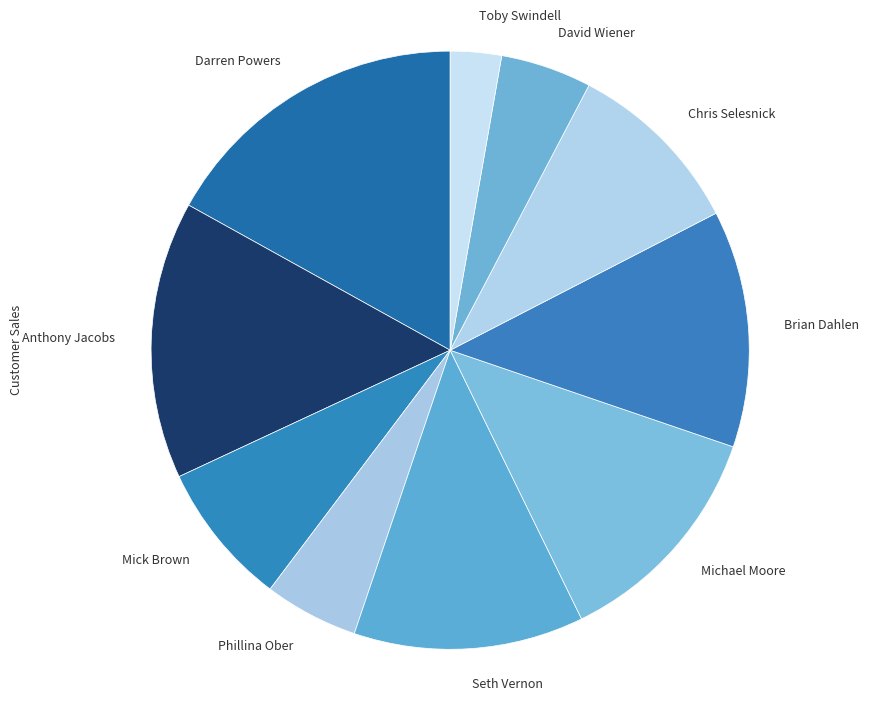

The Chris Selesnick slice represents 10% of the pie. True or false?

True